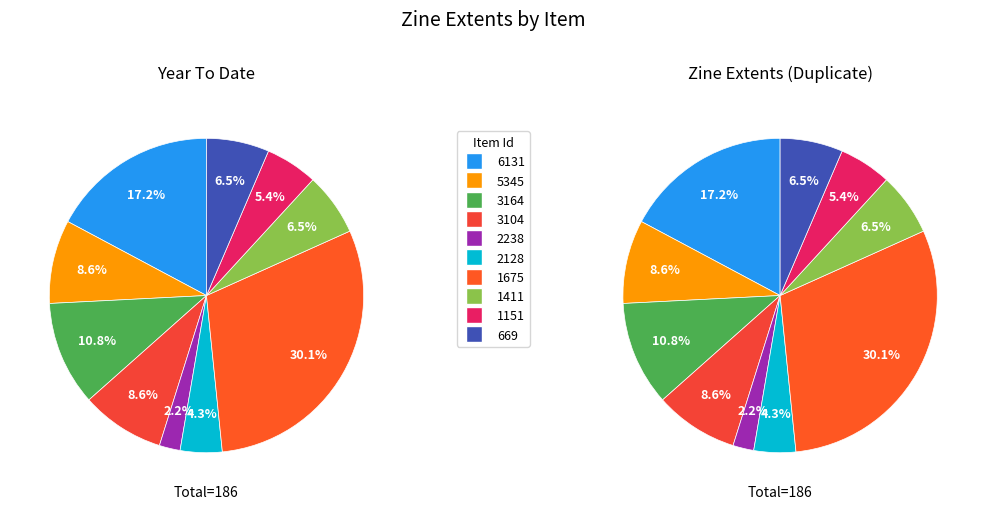

Approximately how many times larger is the value at 2238 compared to 5345?

0.2